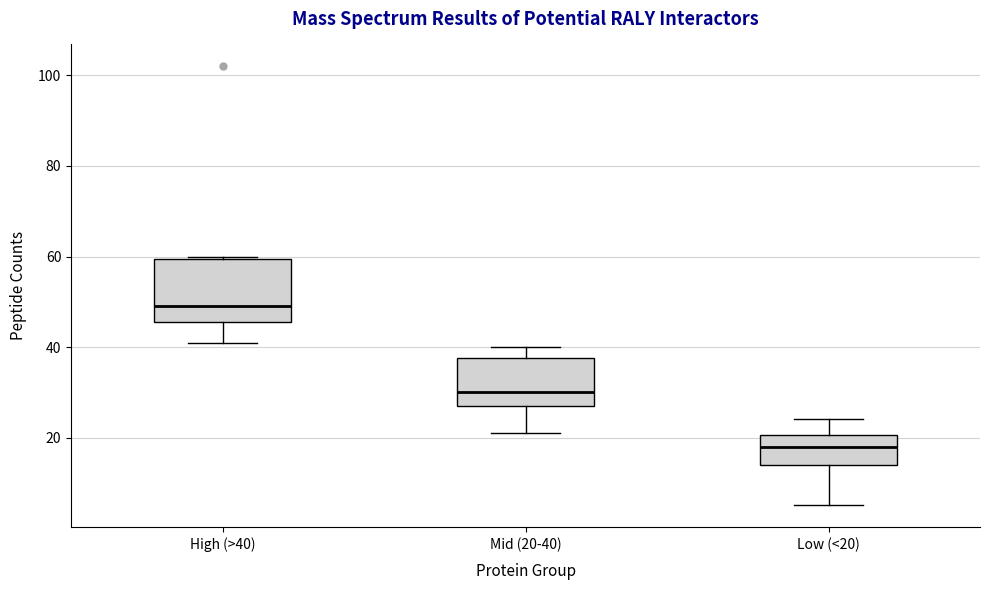

Reading left to right, transcribe this box plot: for each box, give where its median line is, the range the box spans, and where its two whiskers end, as read against the y-axis. The values are not printed on the chart, so give them approximately, as read against the axis.

High (>40): median 50, box 46 to 60, whiskers 42 to 60
Mid (20-40): median 30, box 28 to 38, whiskers 22 to 40
Low (<20): median 18, box 14 to 20, whiskers 6 to 24